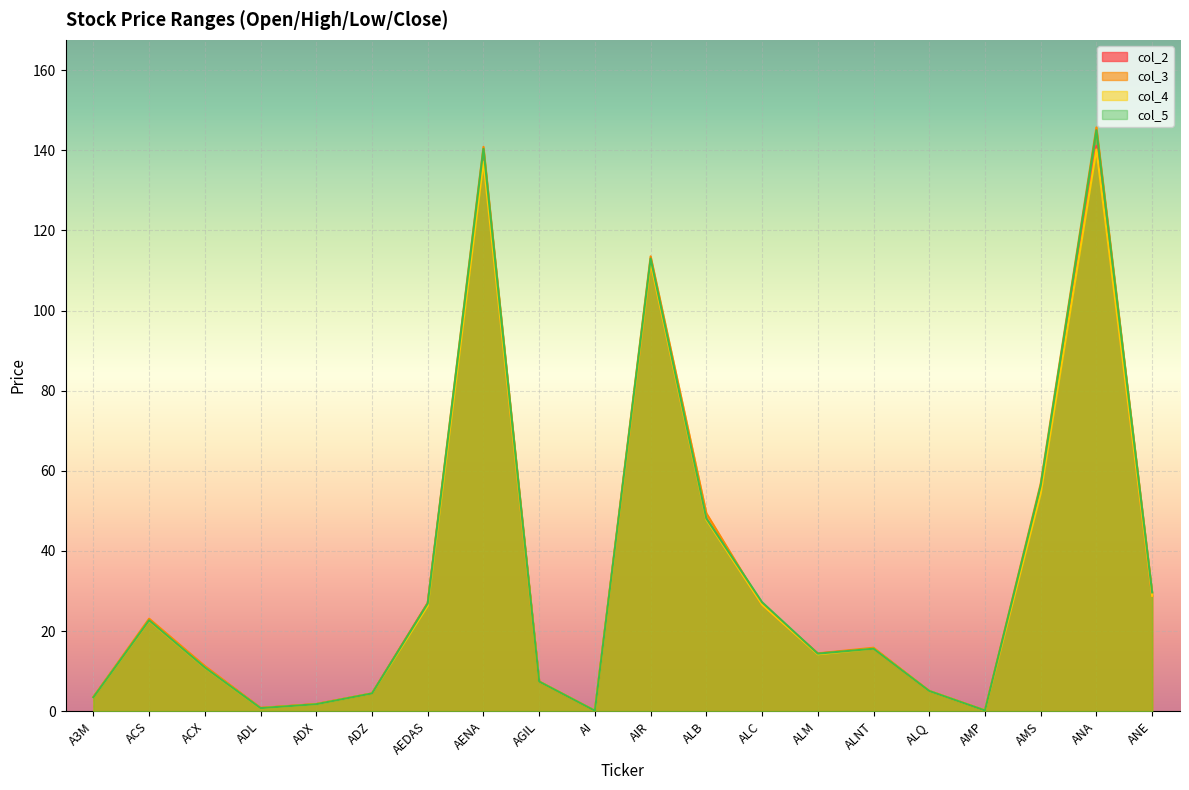

What is the sum of all col_5 values?

673.3